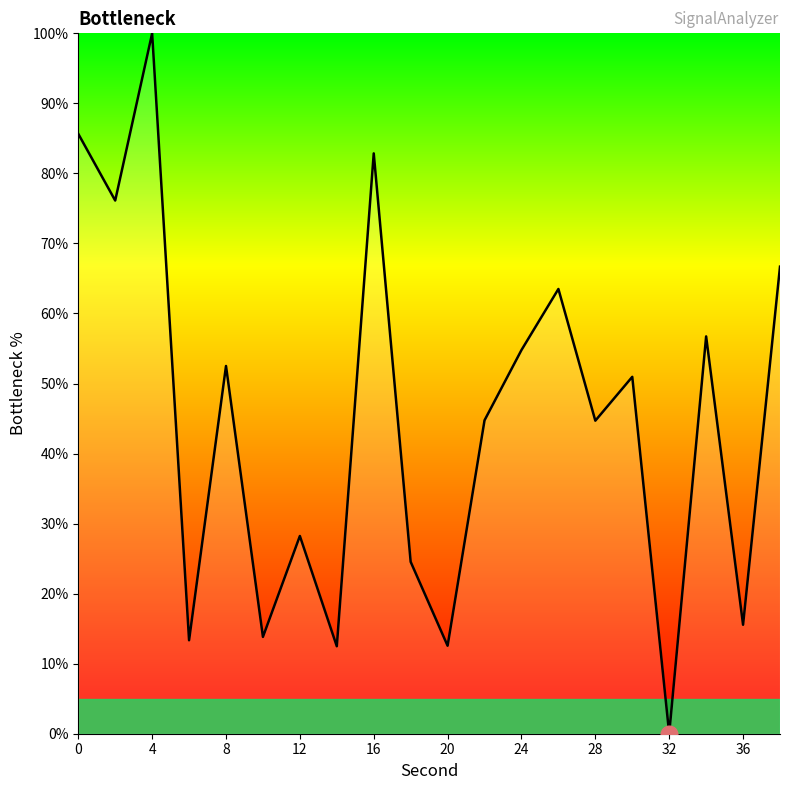

What is the greatest value displayed?

100.0